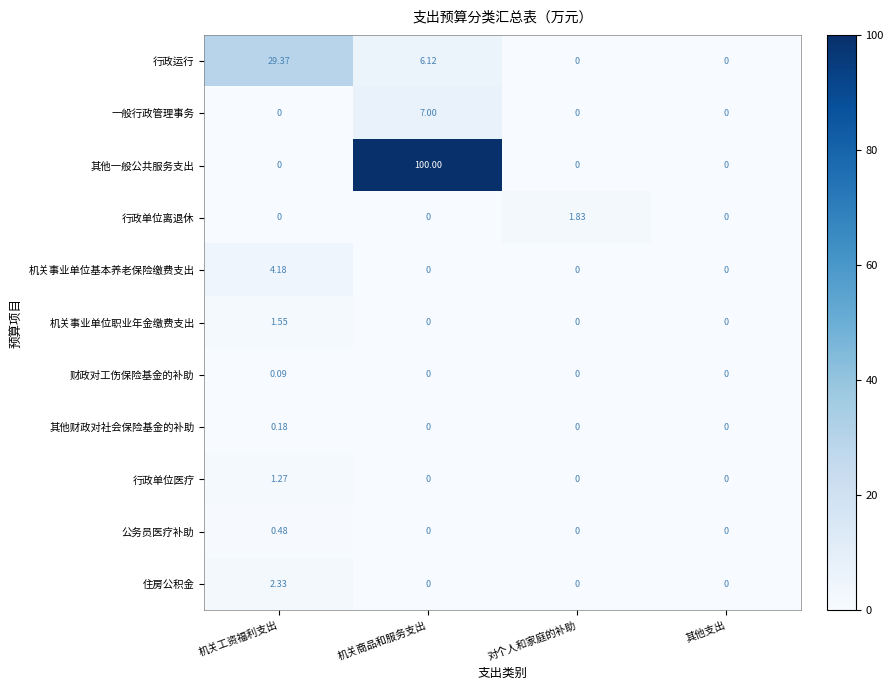

At how many categories does at least one series exceed 99?

1